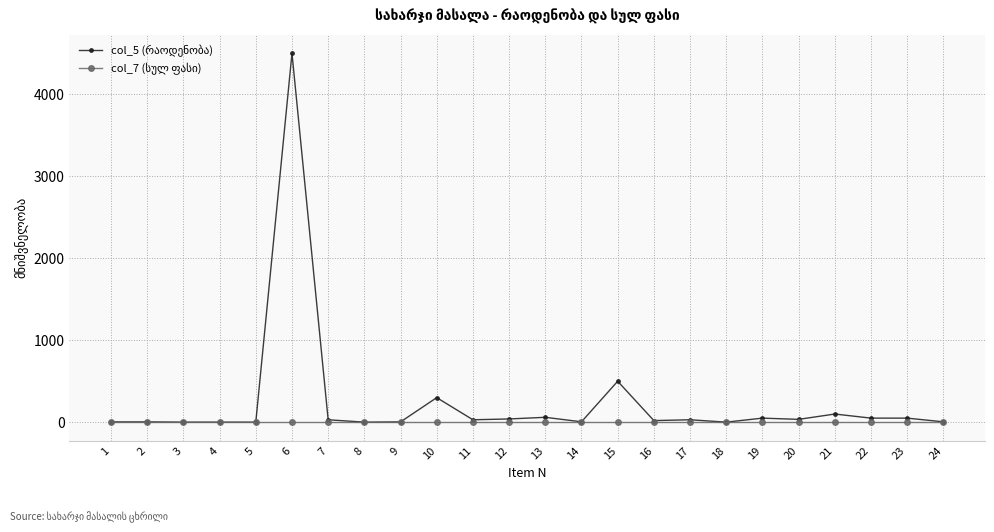

At which category is the sum across all series the highest?

6